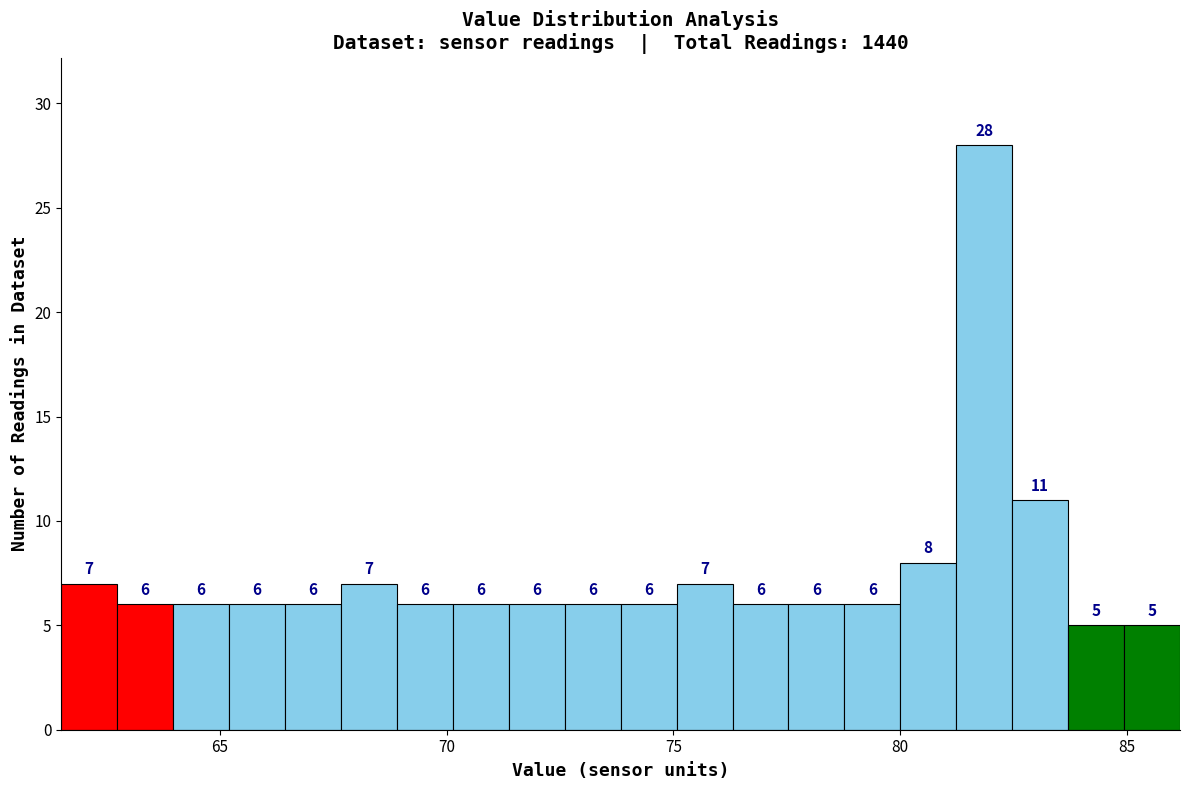

Around what value on the x-axis is the tallest bar? Give the approximate position of its centre, as read against the axis.

82.0